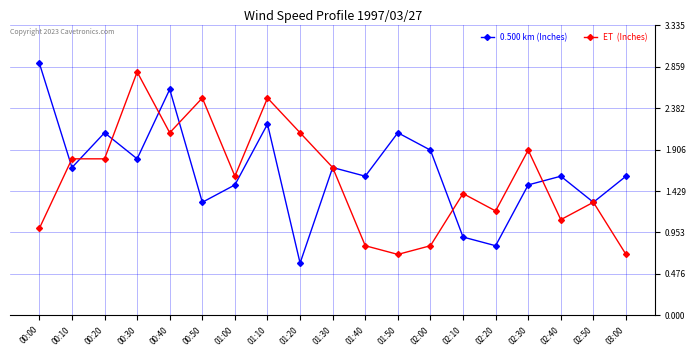

What is the label of the 13th point from the left?

02:00